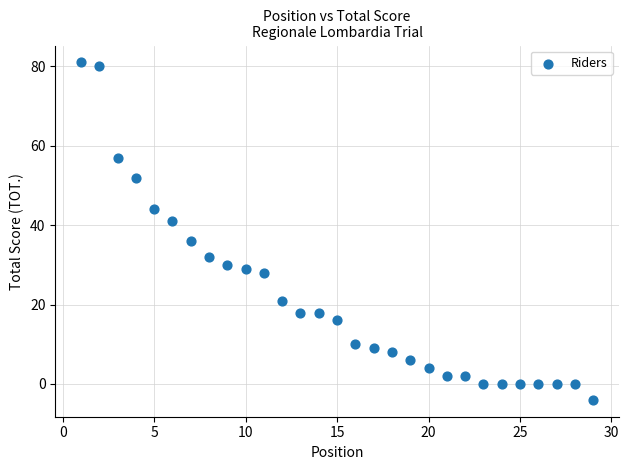

What is the range of Y values (max minus min)?

85